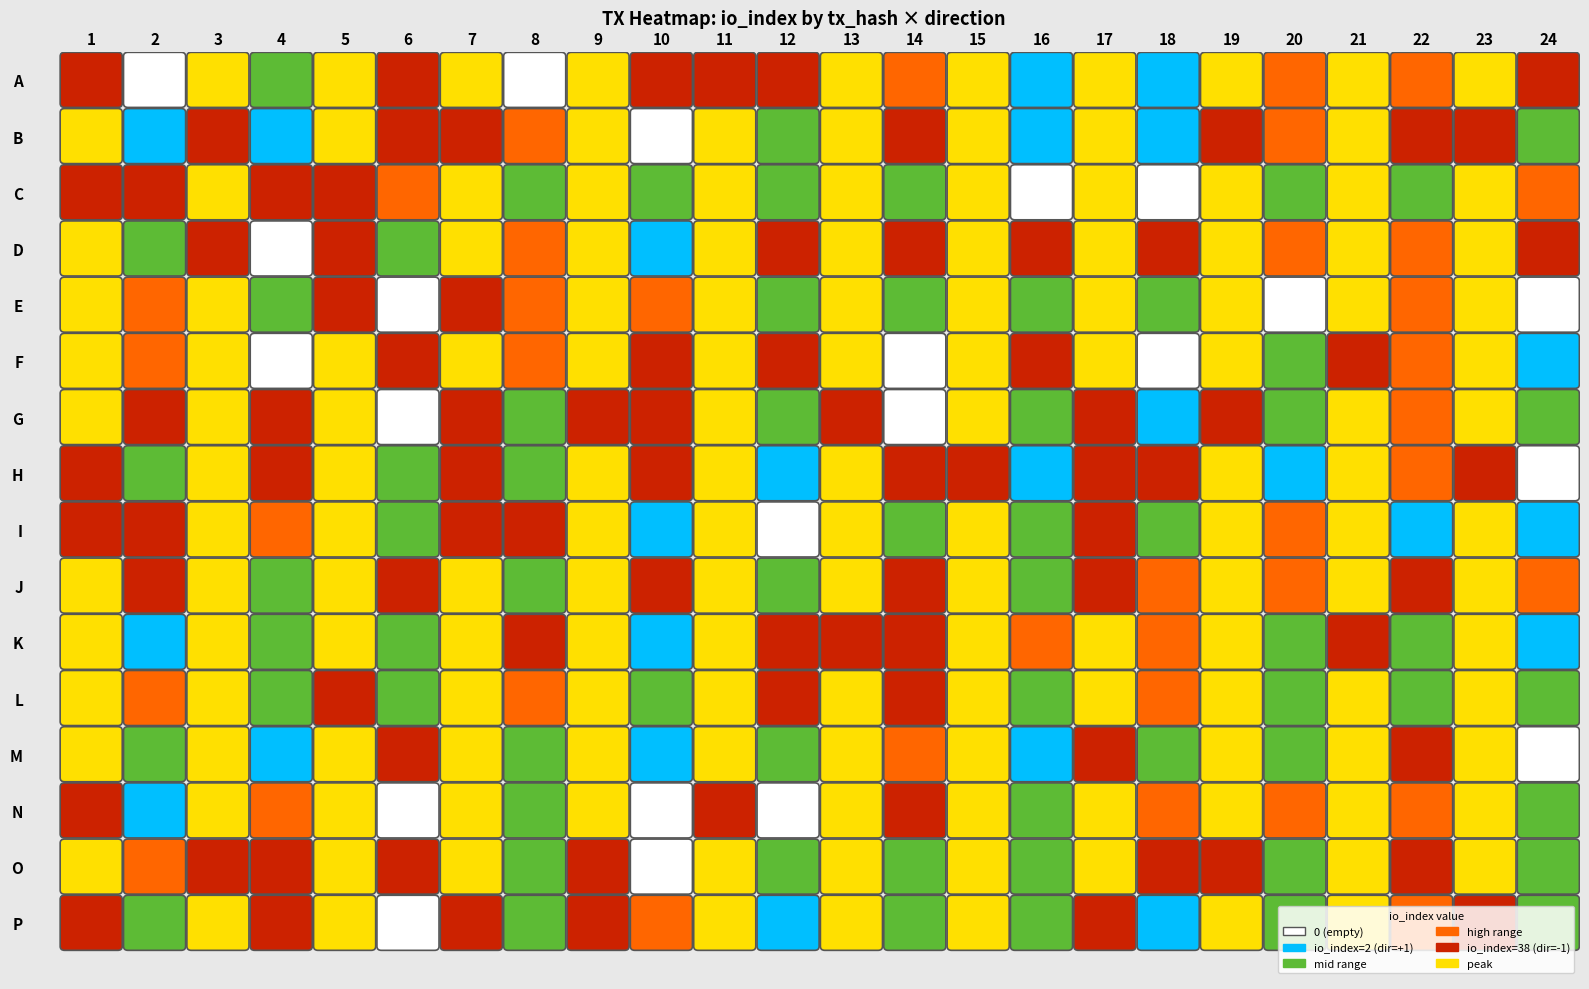

The 8166d7ec97ac84409050fdbfaf69c5a2421358d series shows 0.4 at valid_mainchain. True or false?

False